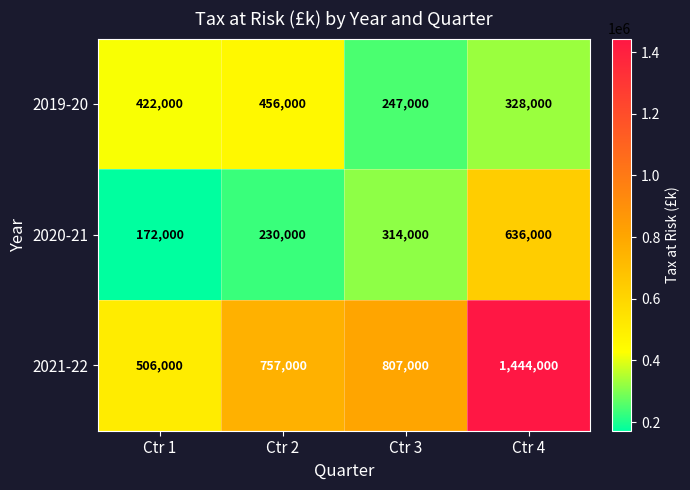

Which label corresponds to the largest value in the chart?

Ctr 4